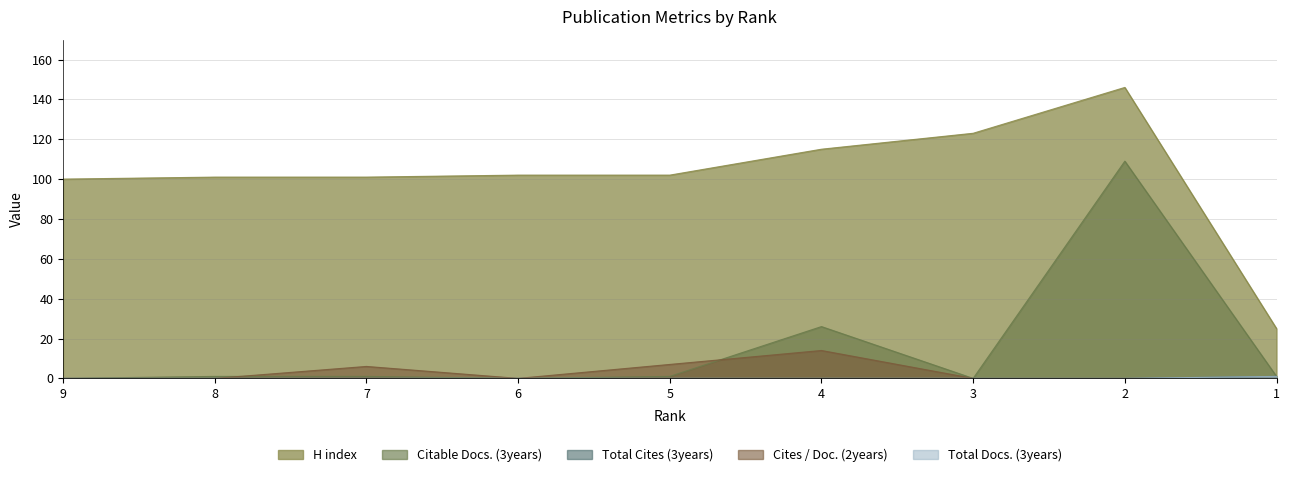

At 9, list the series in order from largest to smallest.

H index, Total Docs. (3years), Citable Docs. (3years), Cites / Doc. (2years), Total Cites (3years)